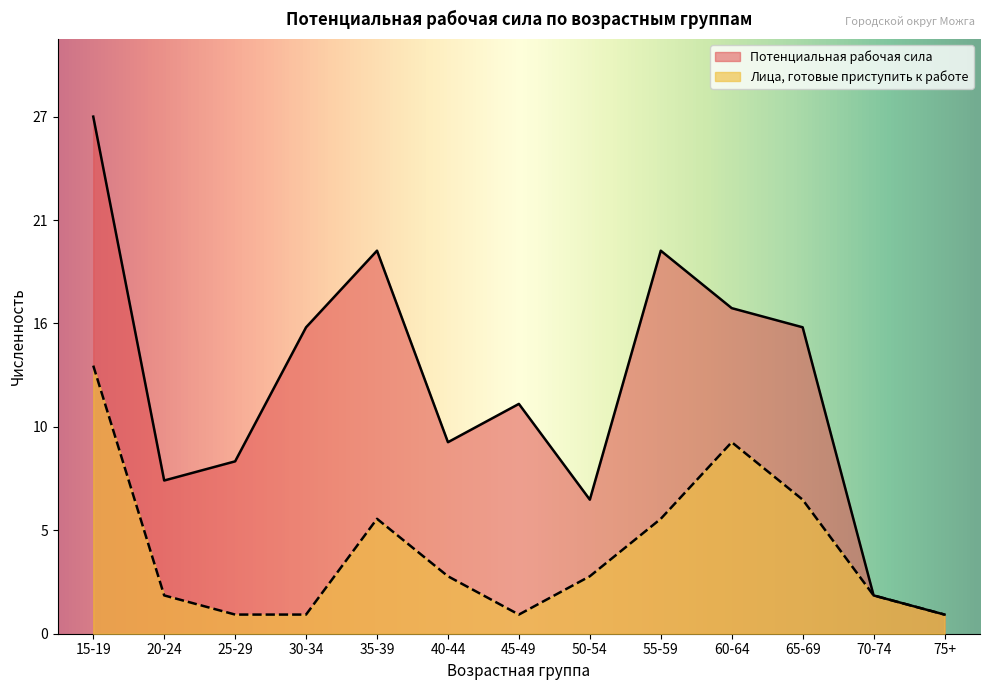

What is the sum of all Потенциальная рабочая сила values?

165